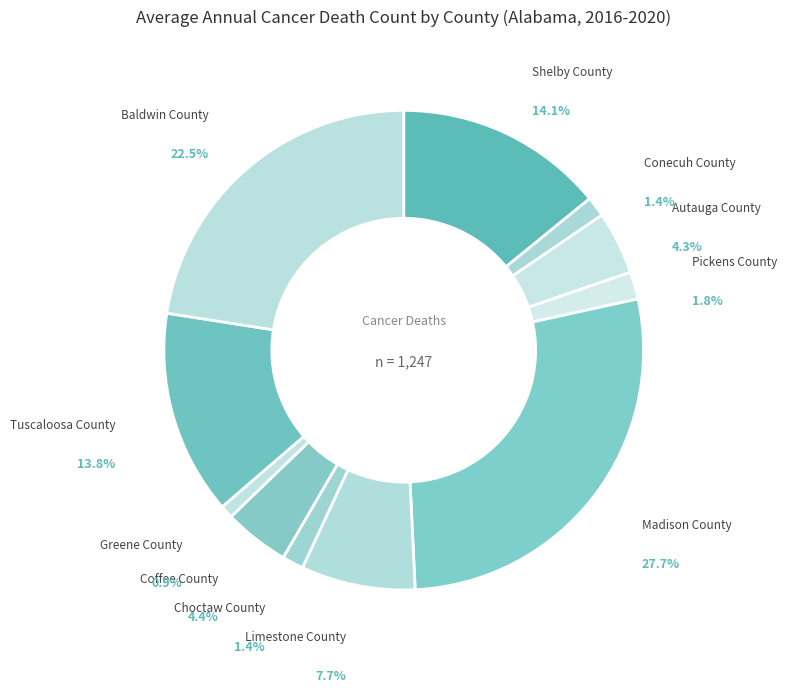

Between Greene County and Choctaw County, which is larger?

Choctaw County